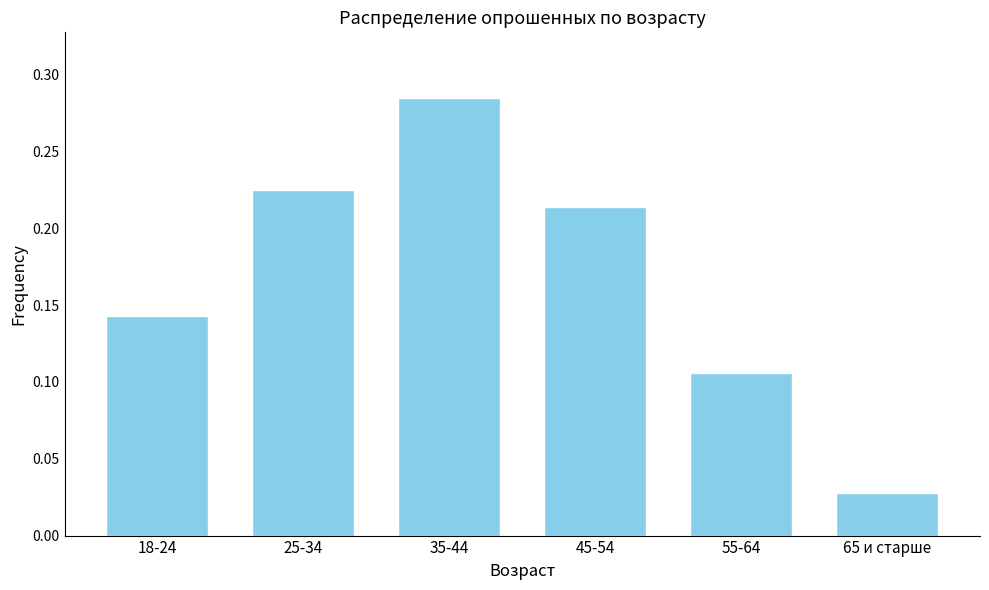

At which label is the value closest to 0?

65 и старше